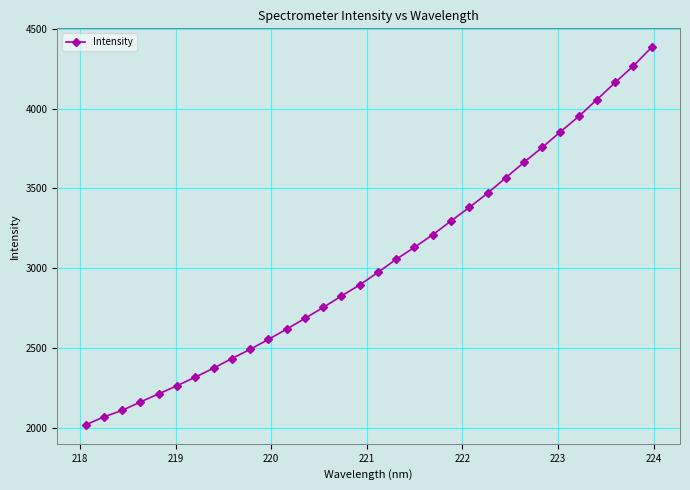

What is the value of the 21st point from the left?

3296.4